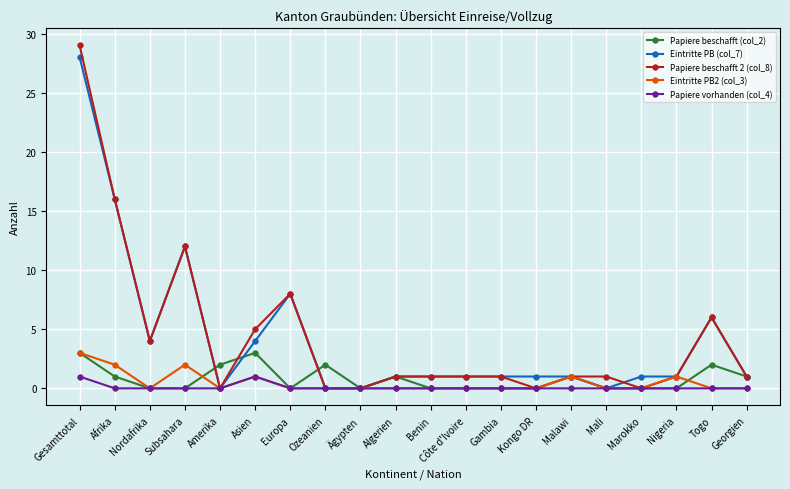

At which category does Papiere beschafft 2 (col_8) reach its first local valley?

Nordafrika